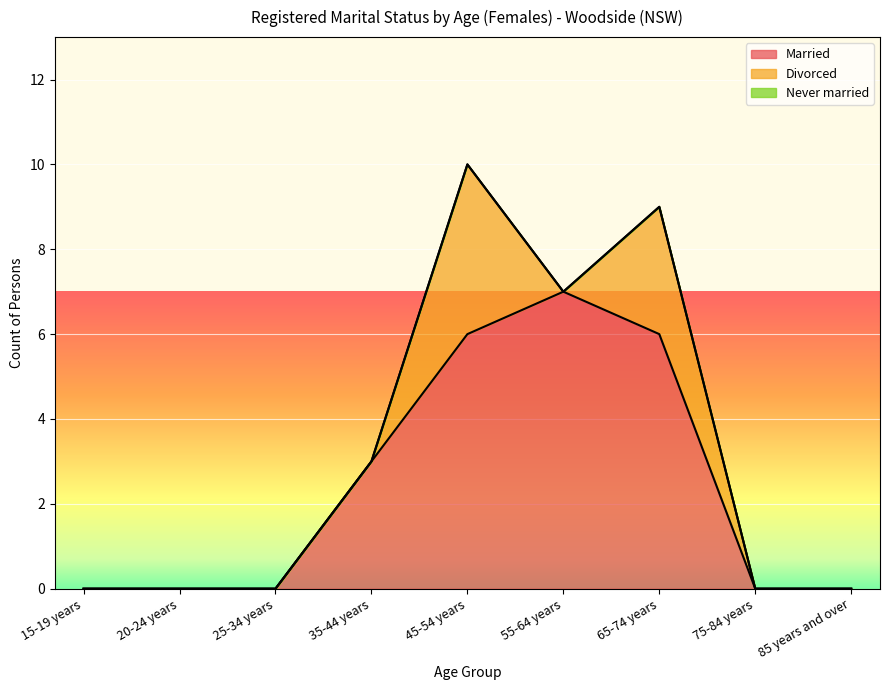

At how many categories does at least one series exceed 3?

3